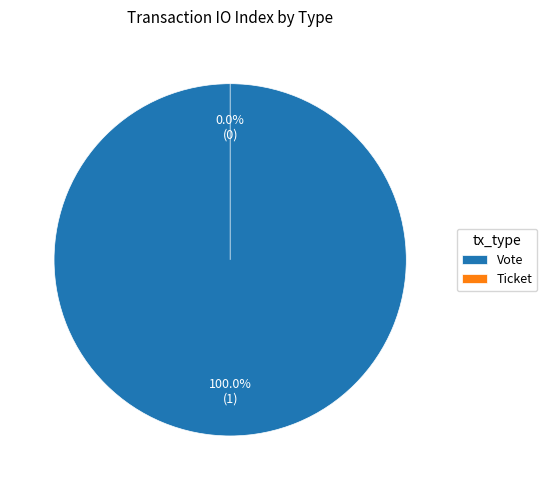

What is the total percentage of Vote and Ticket?

100.0%